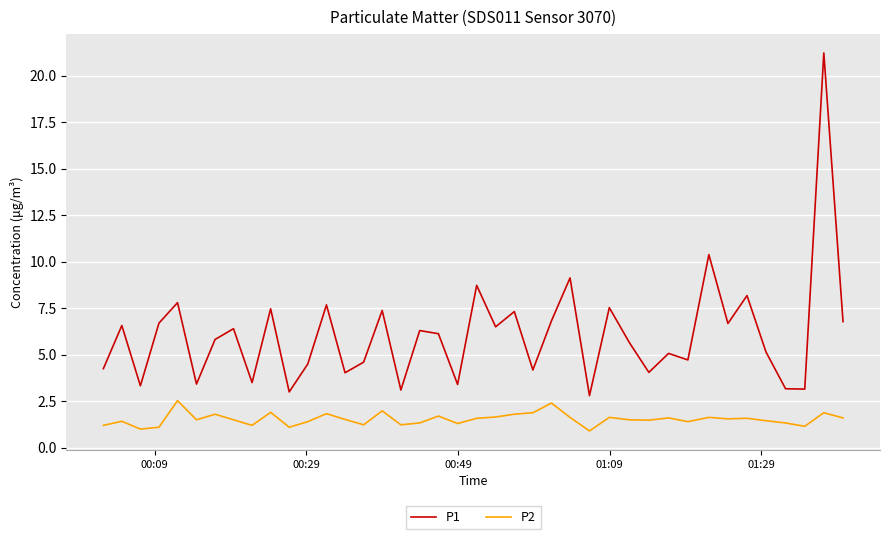

List the series in order of their overall mean, highest first.

P1, P2